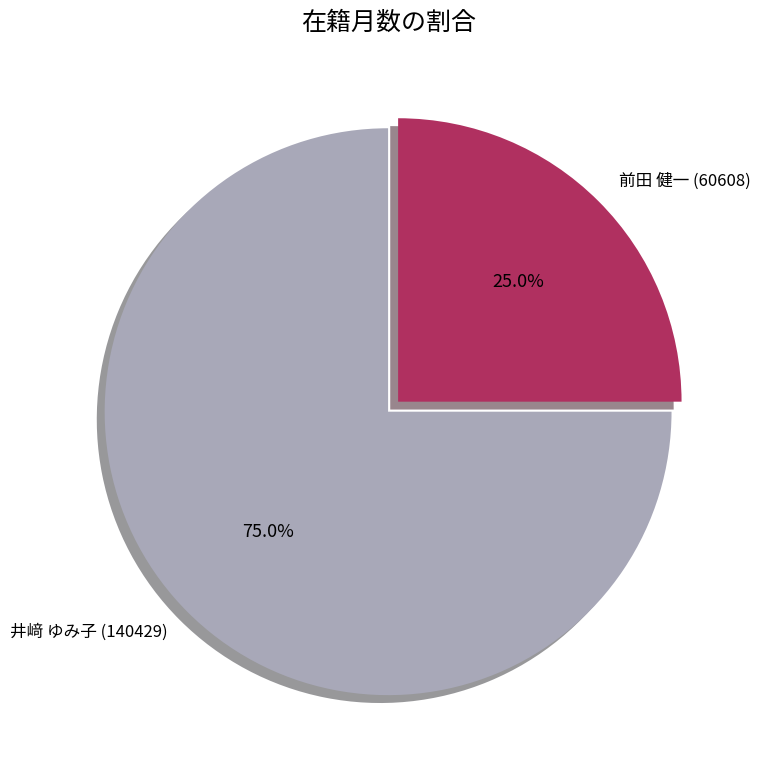

What is the majority slice?

井﨑 ゆみ子 (140429)